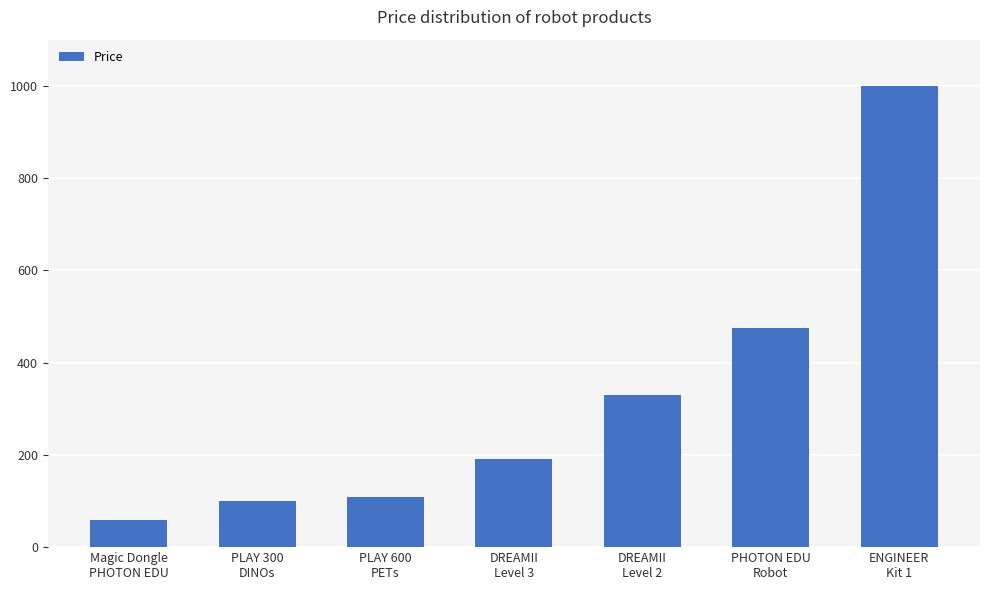

List the labels in order of value, smallest first.

Magic Dongle
PHOTON EDU, PLAY 300
DINOs, PLAY 600
PETs, DREAMII
Level 3, DREAMII
Level 2, PHOTON EDU
Robot, ENGINEER
Kit 1